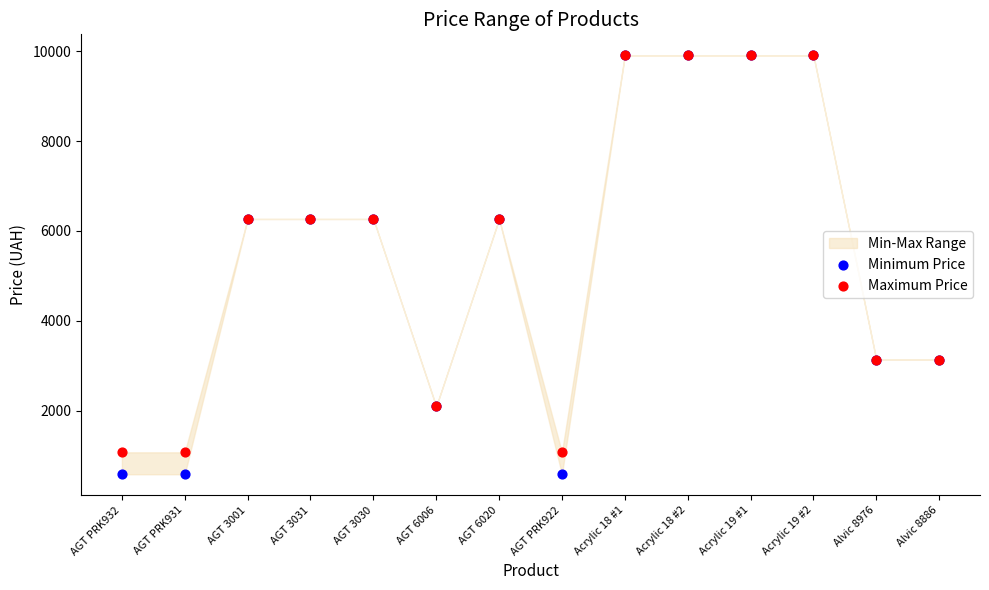

Which series has the largest Y range (max minus min)?

Minimum Price